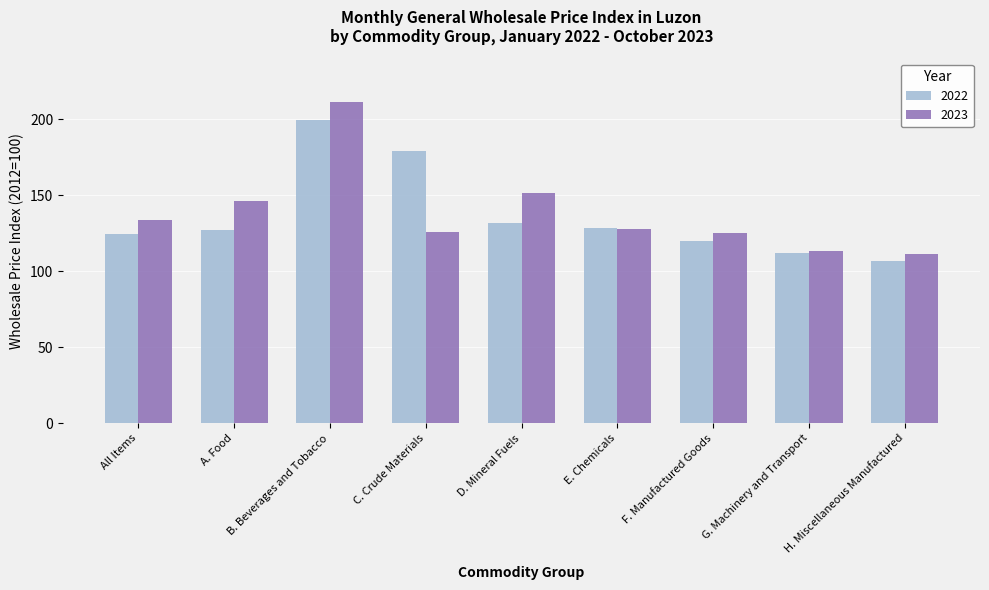

True or false: 2023 has a value of 211.0 at C. Crude Materials.

False